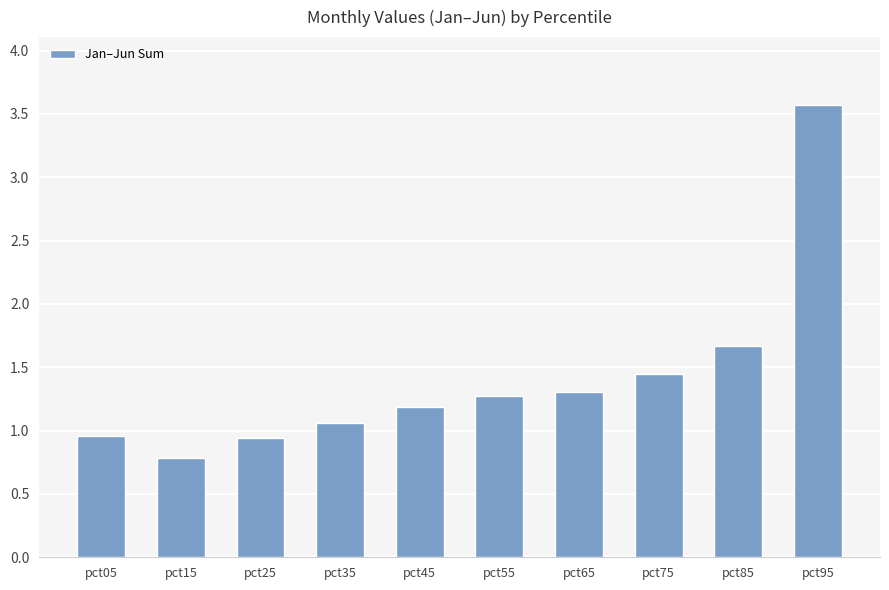

What is the smallest value displayed?

0.8